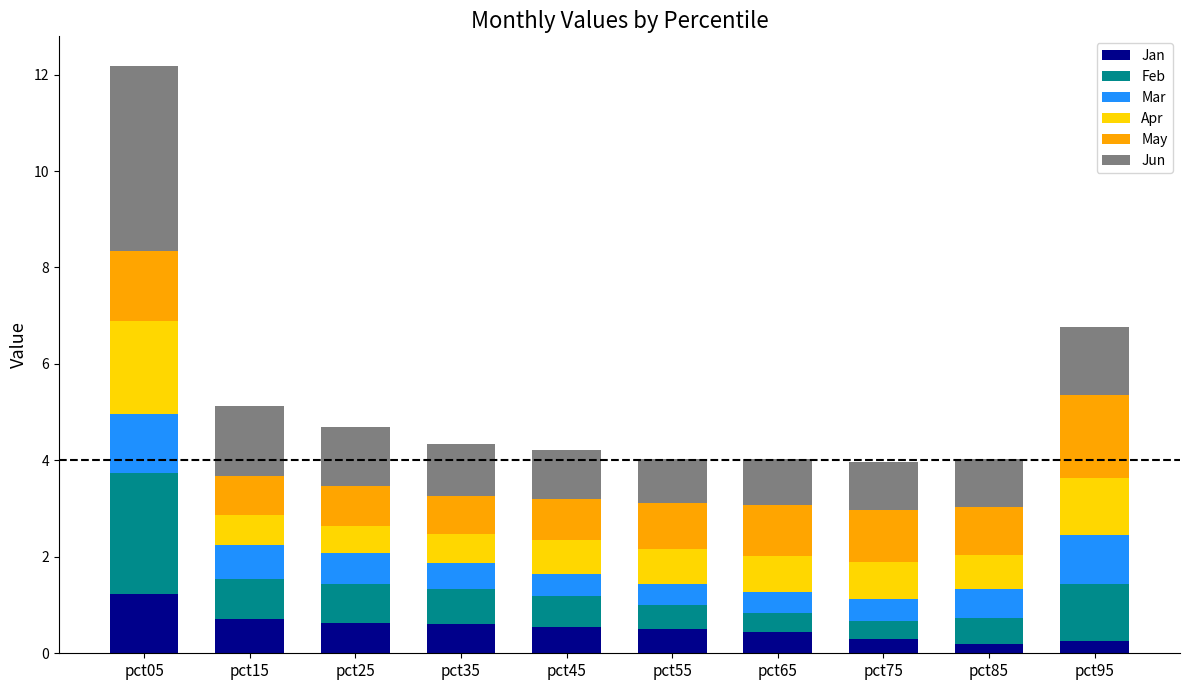

Count the number of data series in this chart.

6